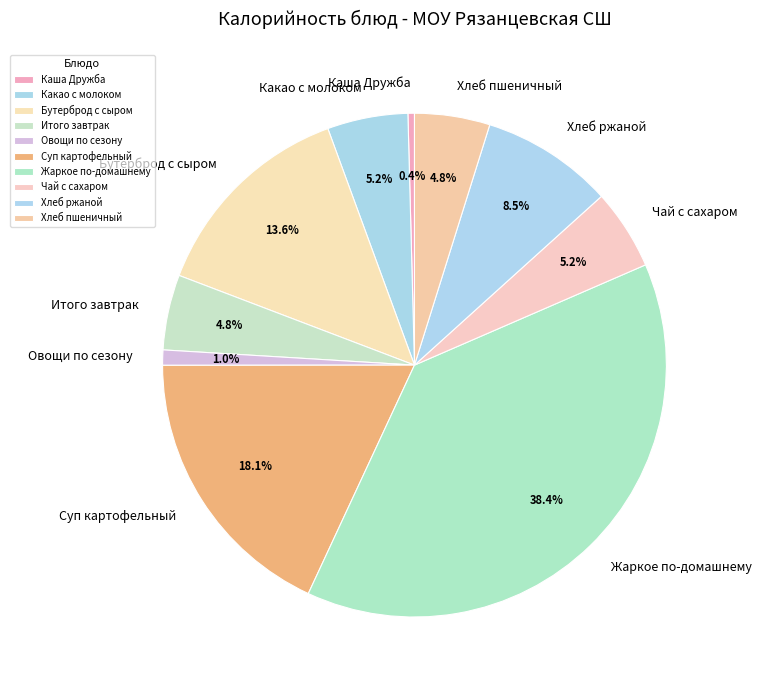

True or false: Каша Дружба accounts for 0% of the total.

True